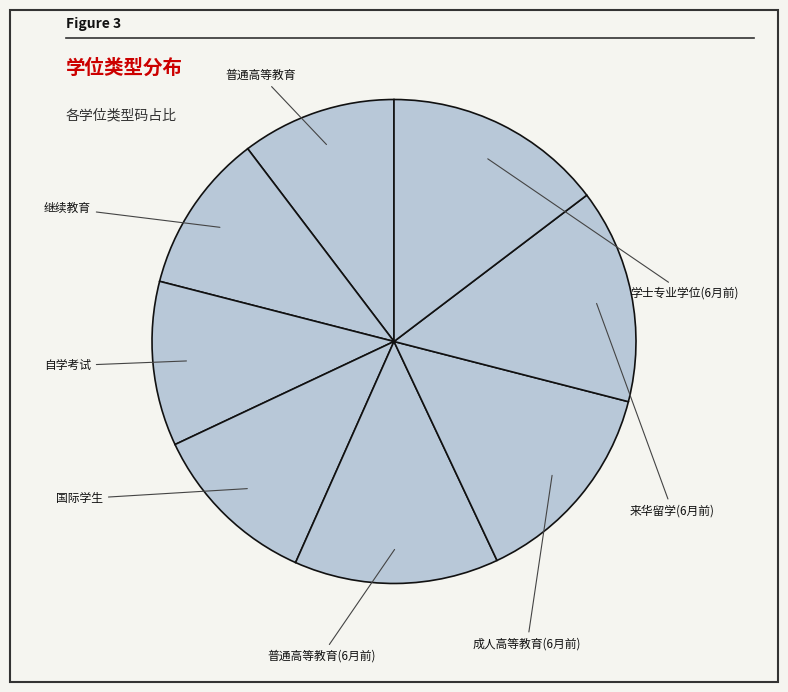

Combined, what portion of the pie is 来华留学(6月前) and 学士专业学位(6月前)?

29.0%